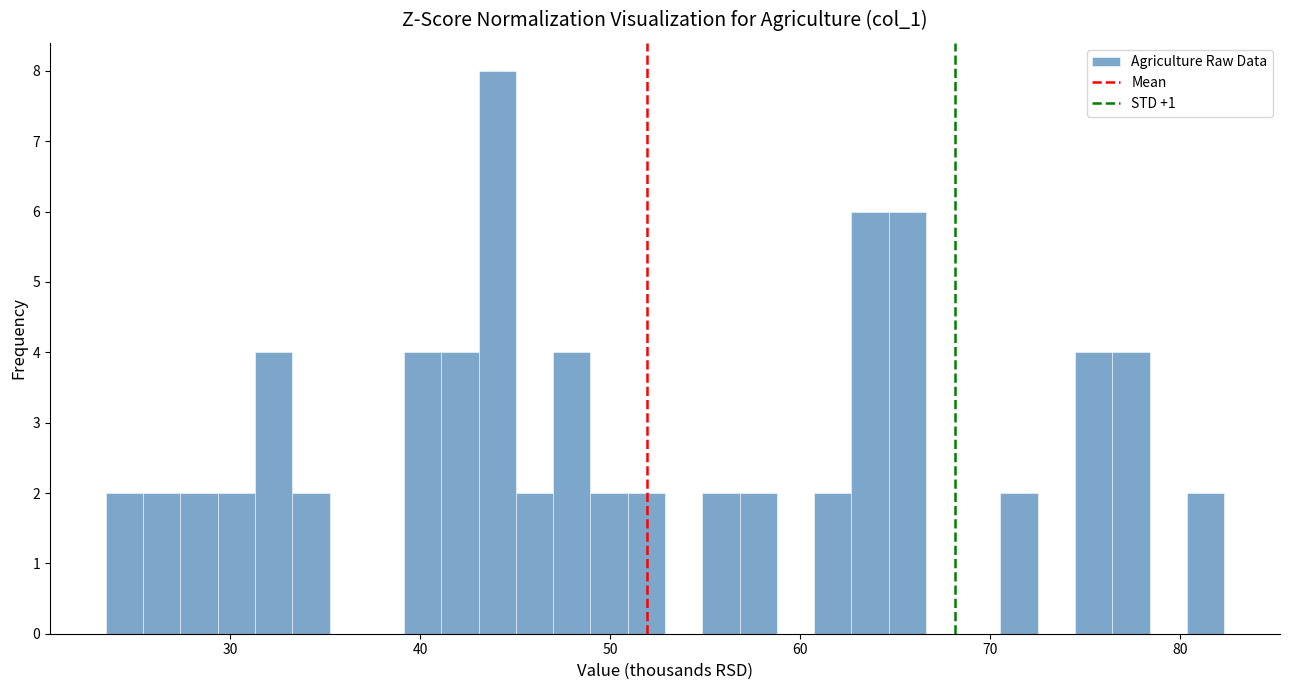

Around what value on the x-axis is the tallest bar? Give the approximate position of its centre, as read against the axis.

44